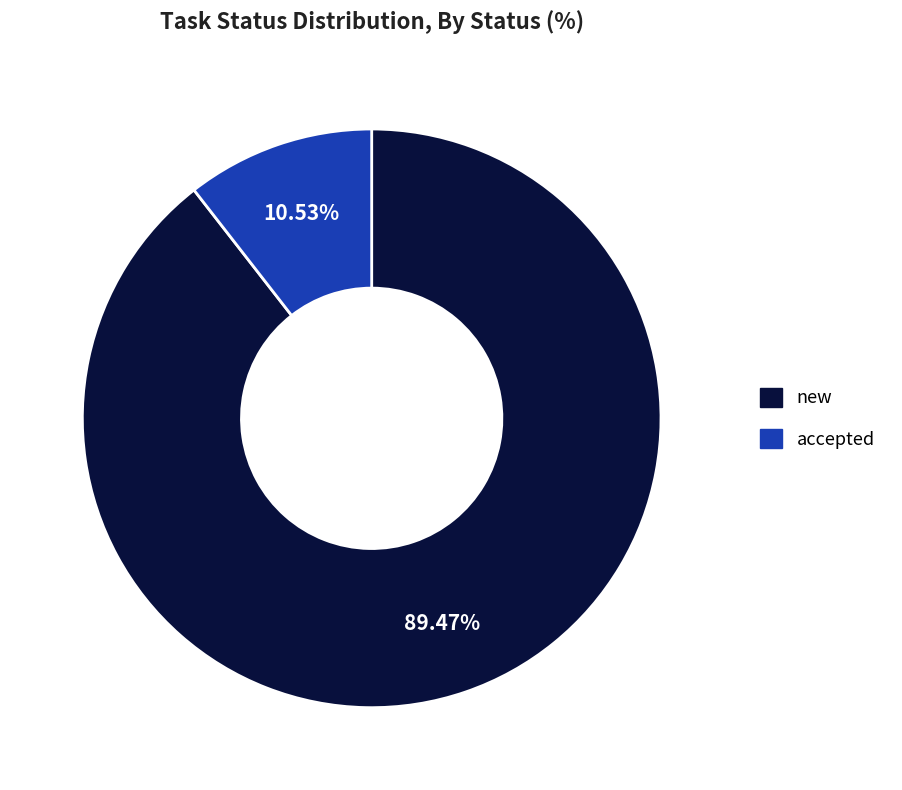

Which category has the biggest portion of the pie?

new